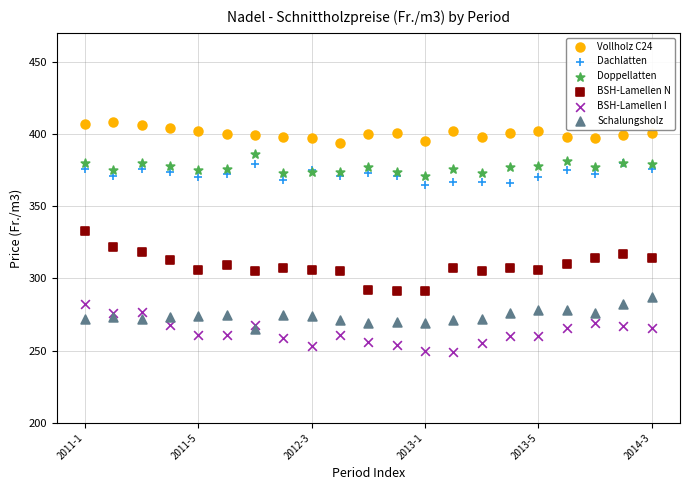

Which series contains the highest Y value?

Vollholz C24